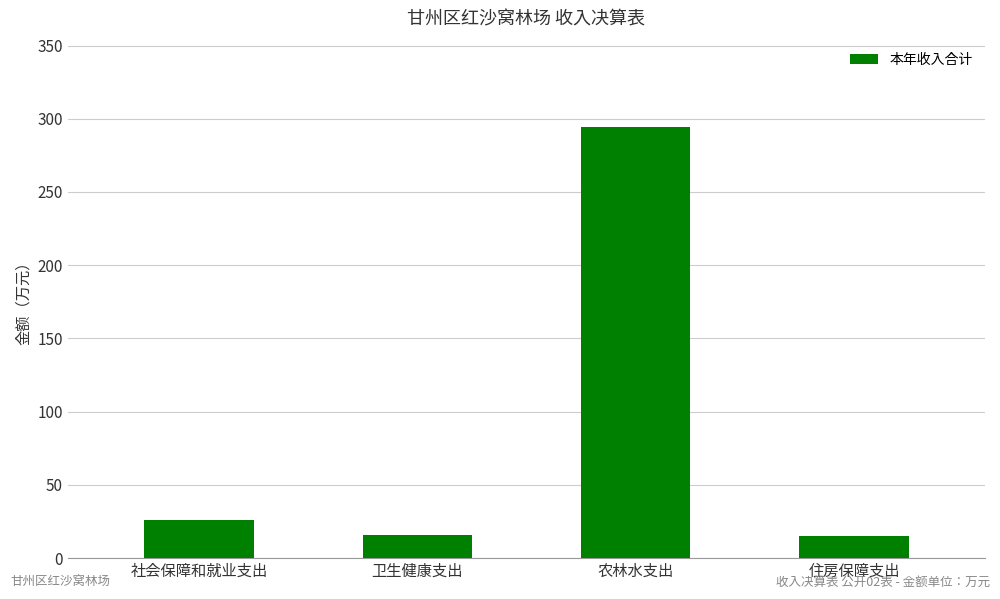

What is the label of the 3rd bar from the right?

卫生健康支出